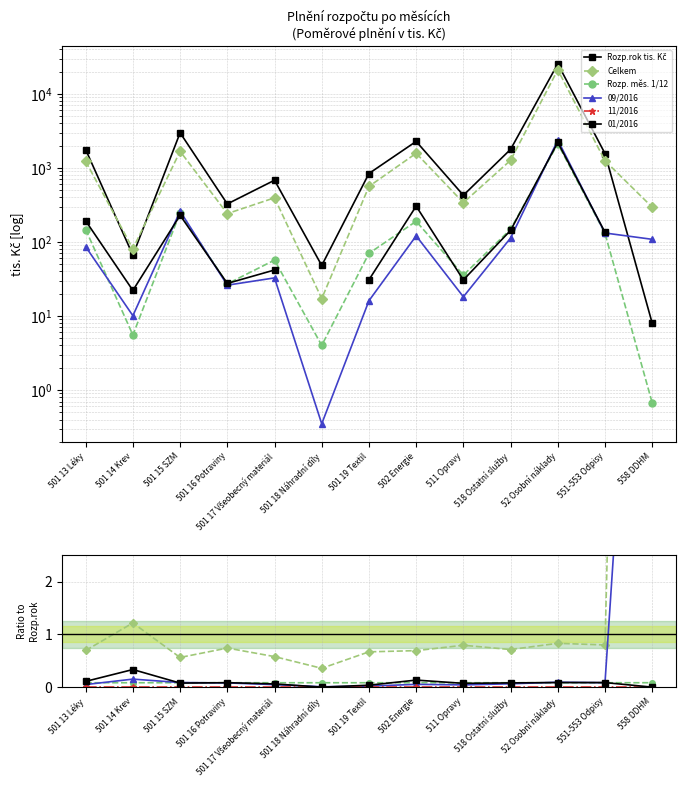

What position from the left is 511 Opravy?

9